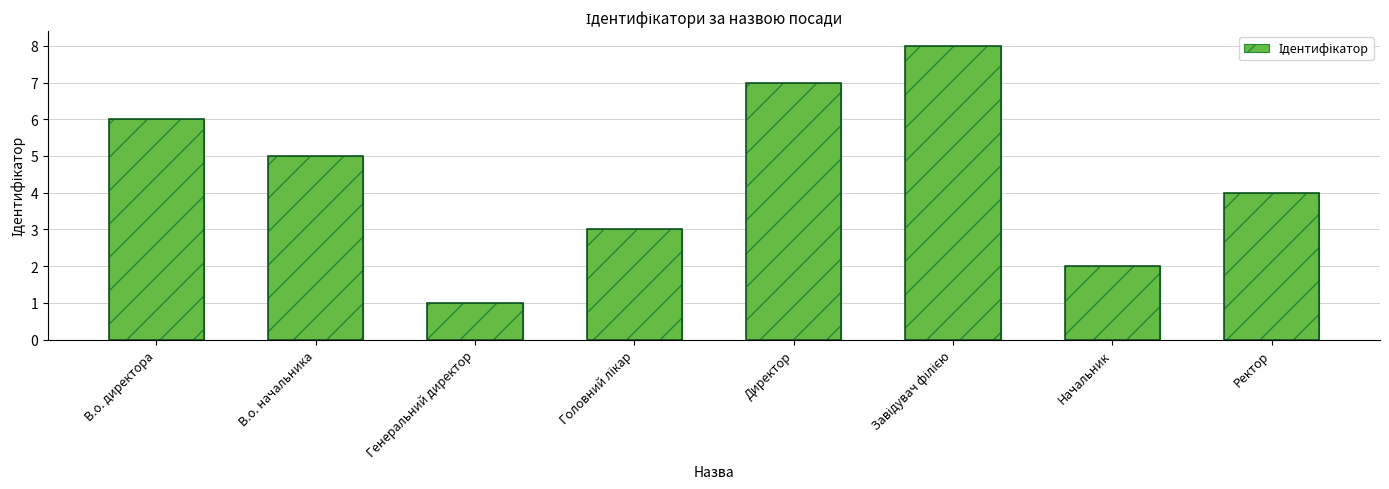

Is it true that the value at Головний лікар is 2?

False